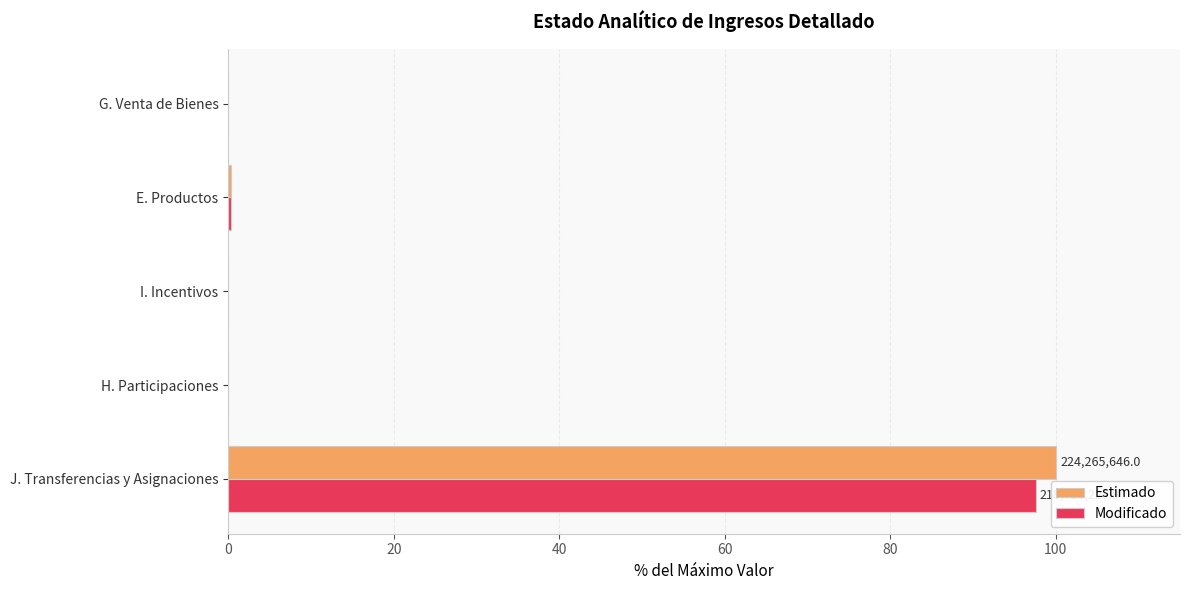

Is it true that Modificado equals 0.0 at H. Participaciones?

True